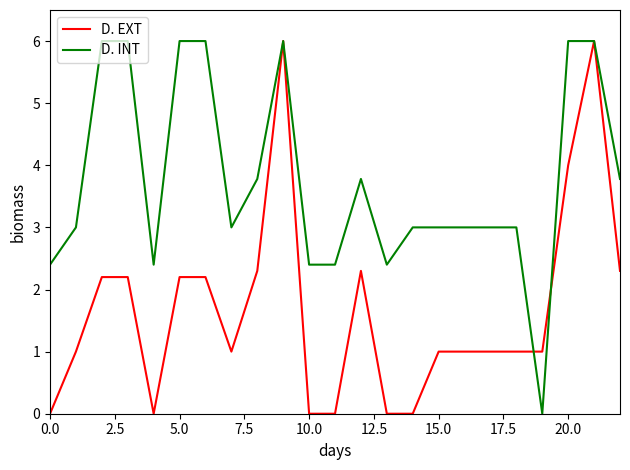

Does the chart have visible grid lines?

No